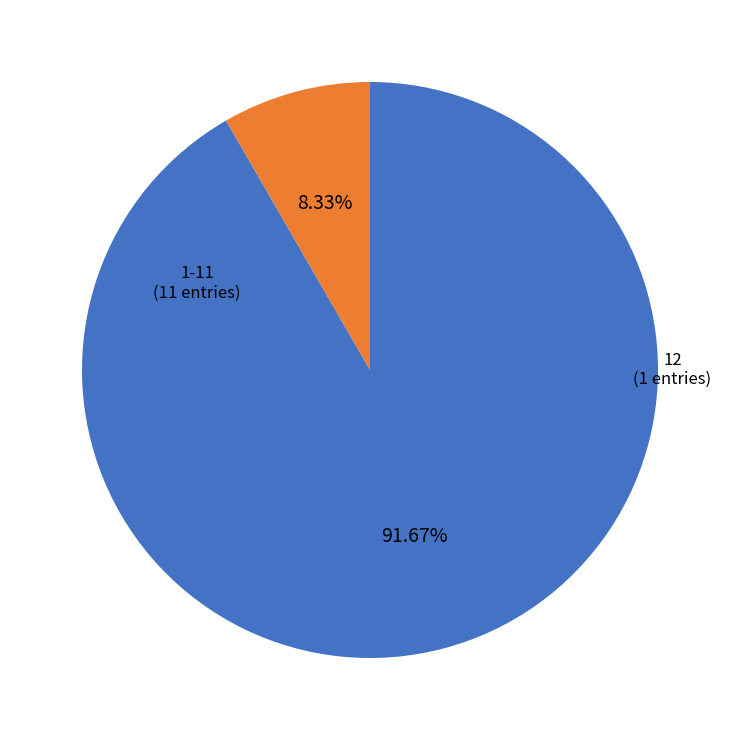

Is there any slice that represents more than half of the pie?

Yes